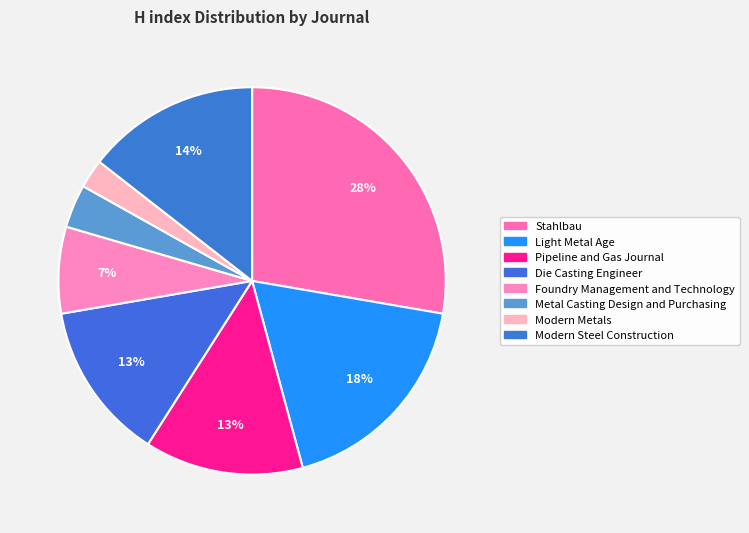

Is the sum of Foundry Management and Technology and Metal Casting Design and Purchasing greater than half?

No